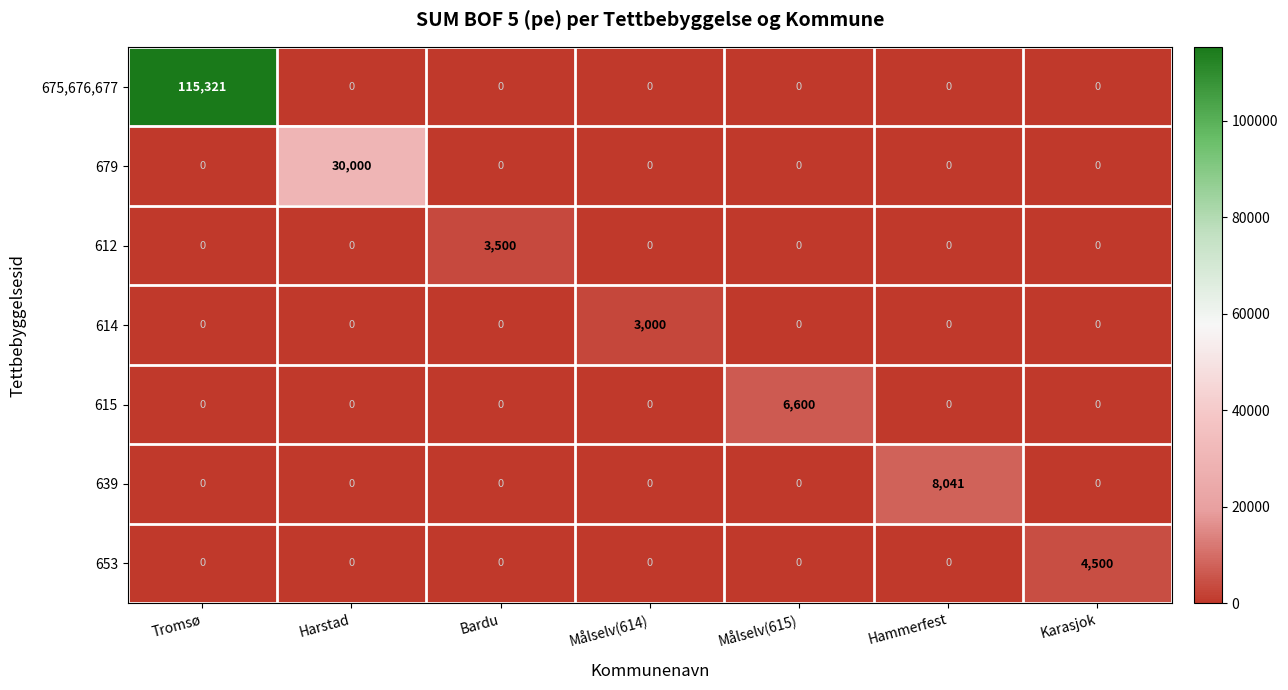

Count the number of categories in the chart.

7